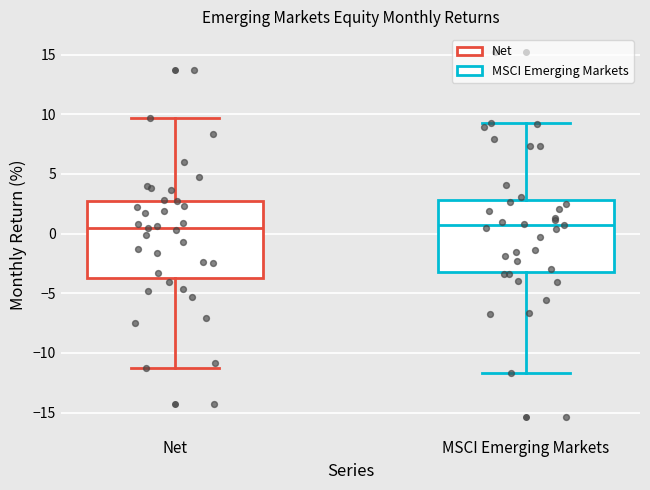

Reading left to right, transcribe this box plot: for each box, give where its median line is, the range the box spans, and where its two whiskers end, as read against the y-axis. The values are not printed on the chart, so give them approximately, as read against the axis.

Net: median 0.5, box -3.5 to 3.0, whiskers -11.5 to 9.5
MSCI Emerging Markets: median 1.0, box -3.0 to 3.0, whiskers -11.5 to 9.5